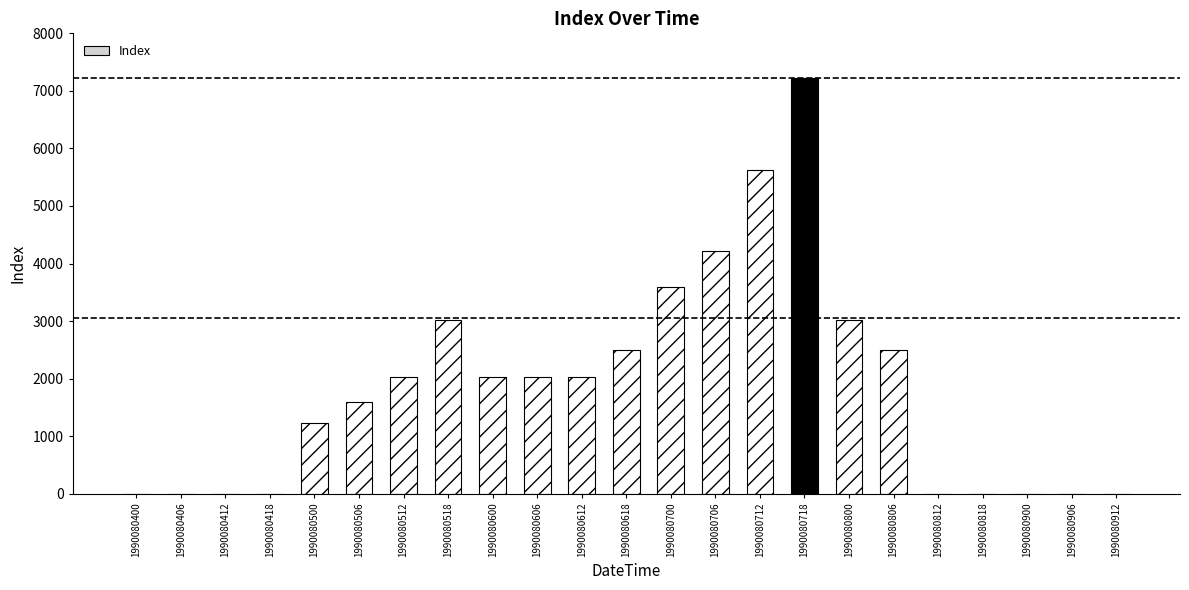

How many categories are shown in the chart?

23